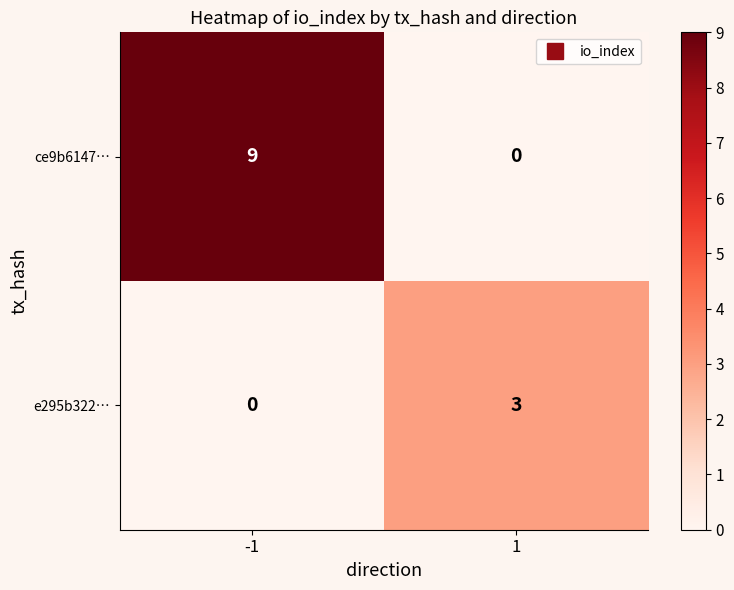

Read the ce9b6147… value at -1.

9